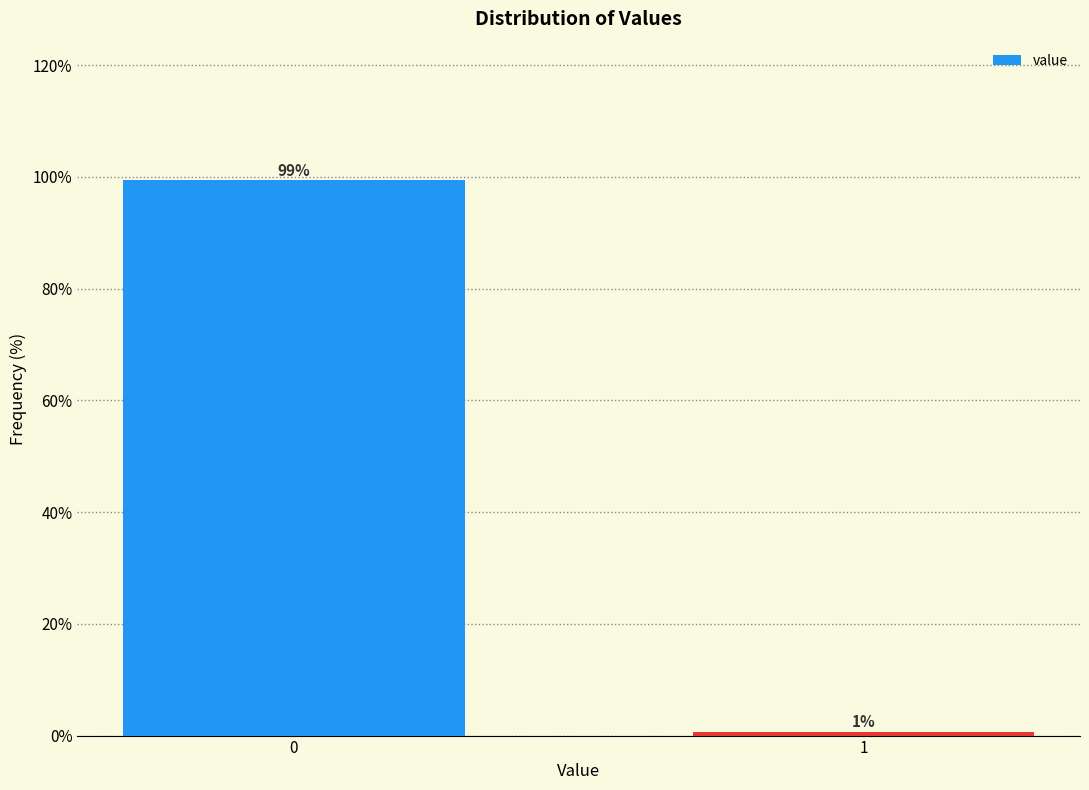

Read the value at 0.

99.4